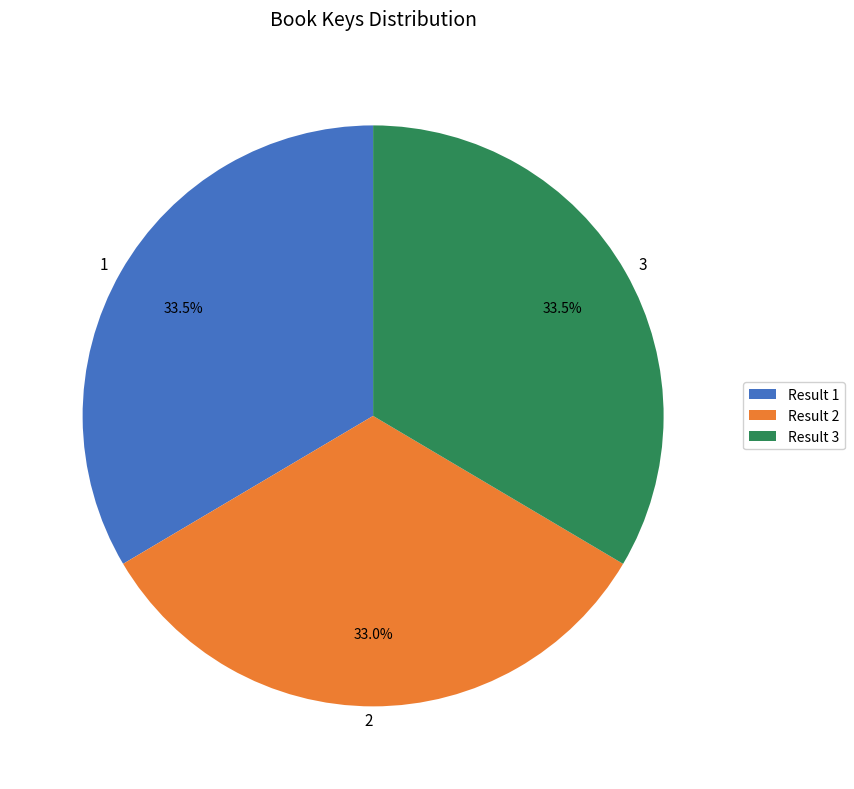

How many segments does this pie chart have?

3